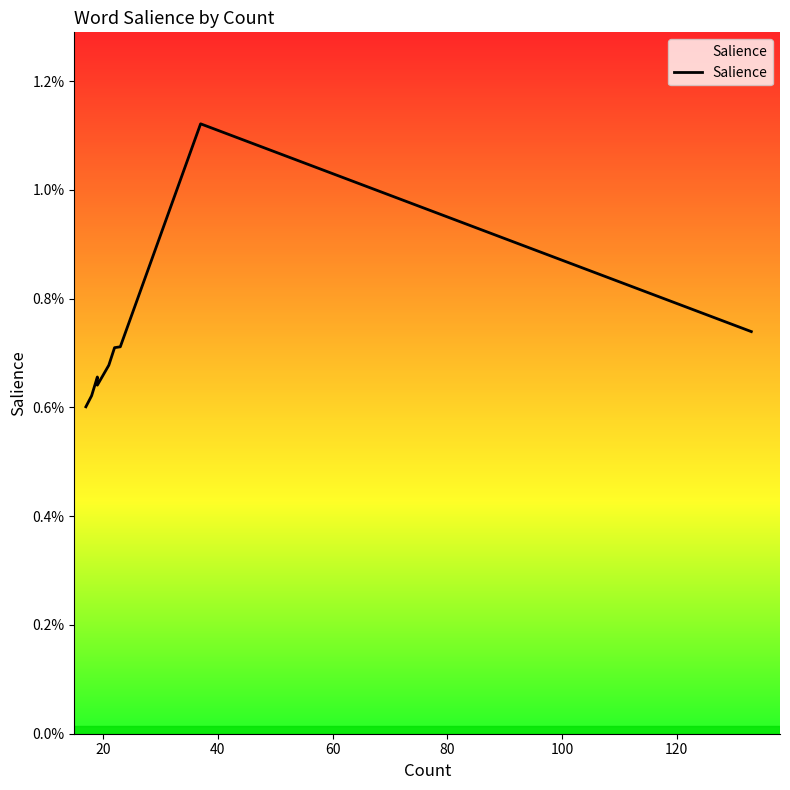

Where is the first local maximum?

9